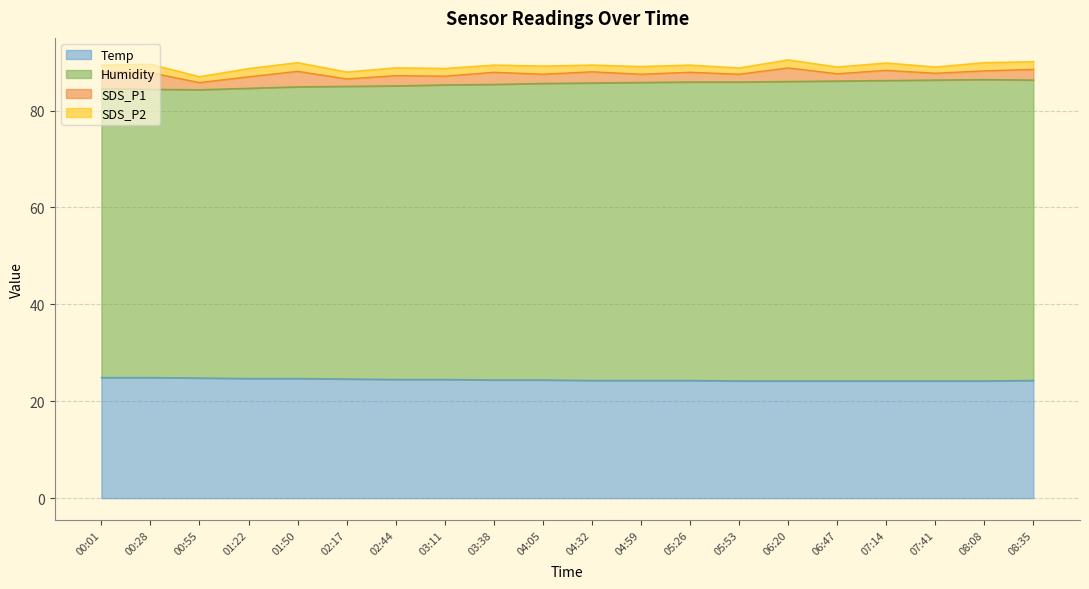

How many lines are shown in the chart?

4